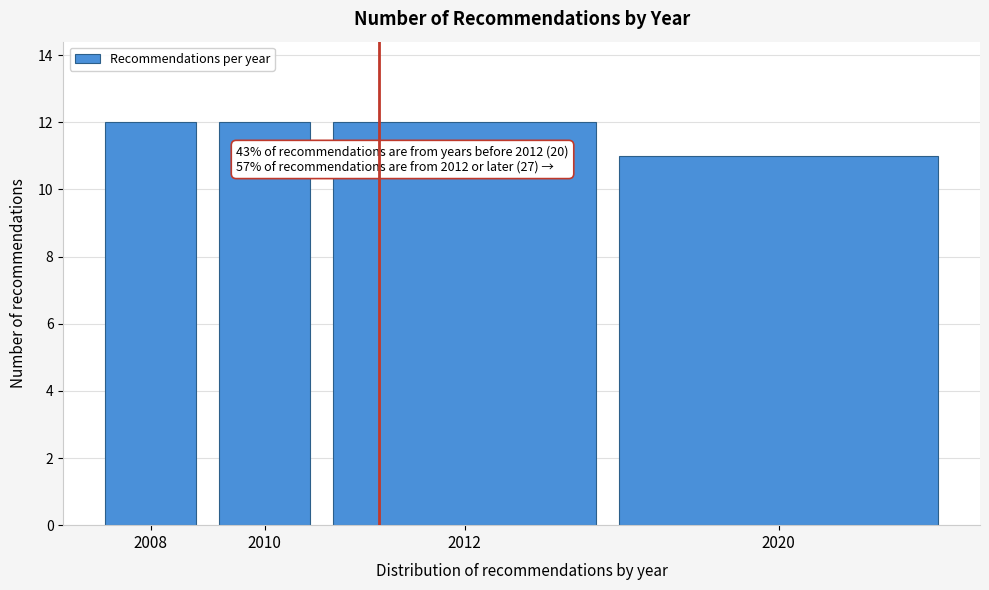

Reading left to right, what are all the values shown in this chart?

2008=12	2010=12	2012=12	2020=11